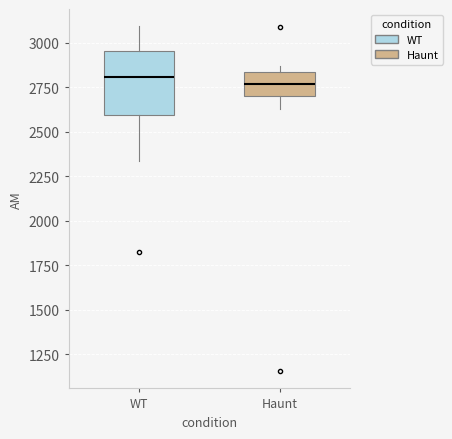

Which box is the tallest, from its lower edge to its upper edge?

WT